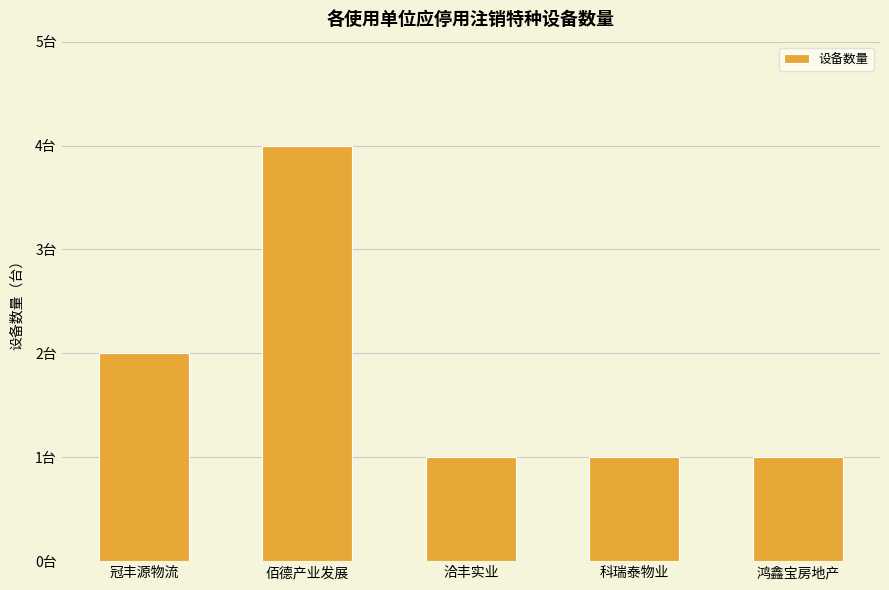

What is the value of the 4th bar from the left?

1